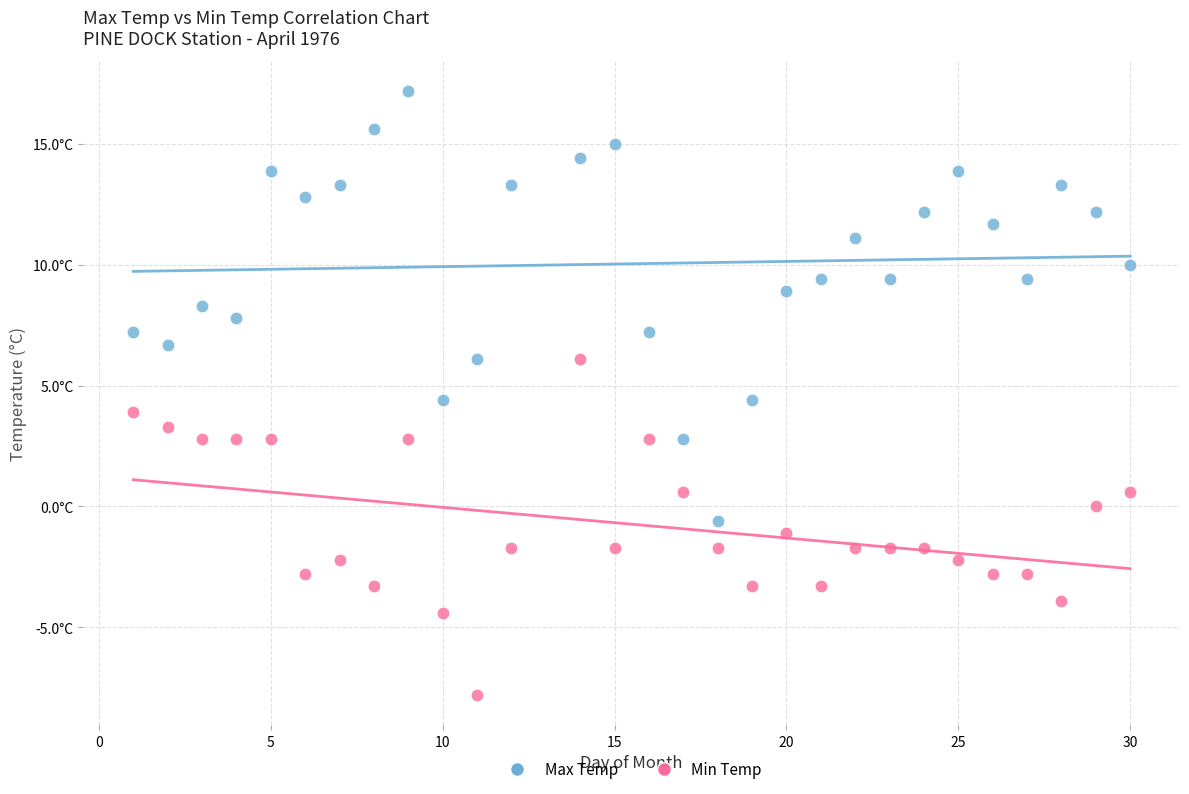

What are all the series names shown in the legend?

Max Temp, Min Temp